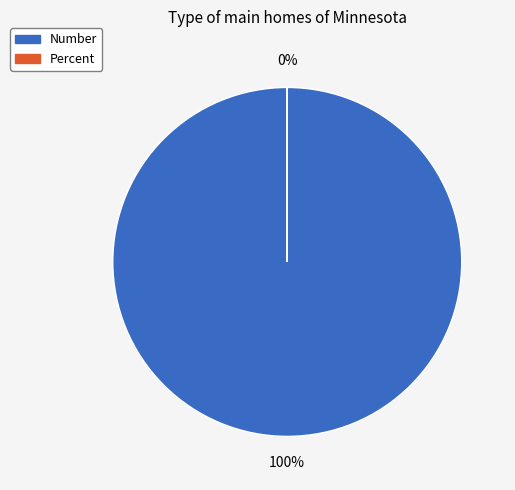

Do Percent and Number together represent more than half of the pie?

Yes